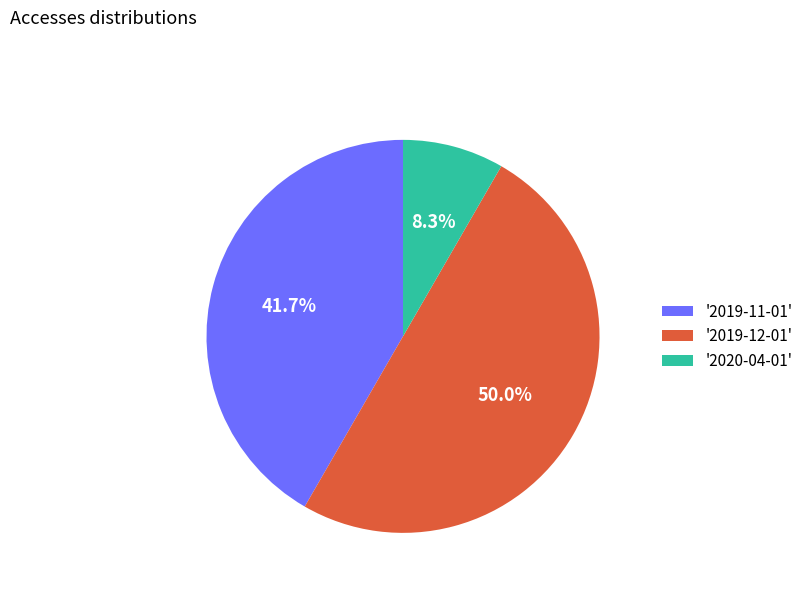

How many segments does this pie chart have?

3